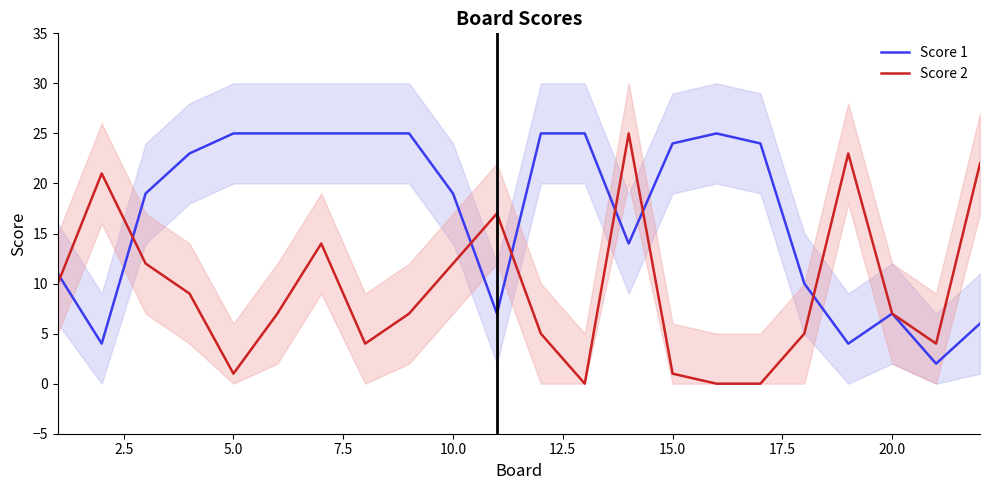

What are all the series names shown in the legend?

Score 1, Score 2